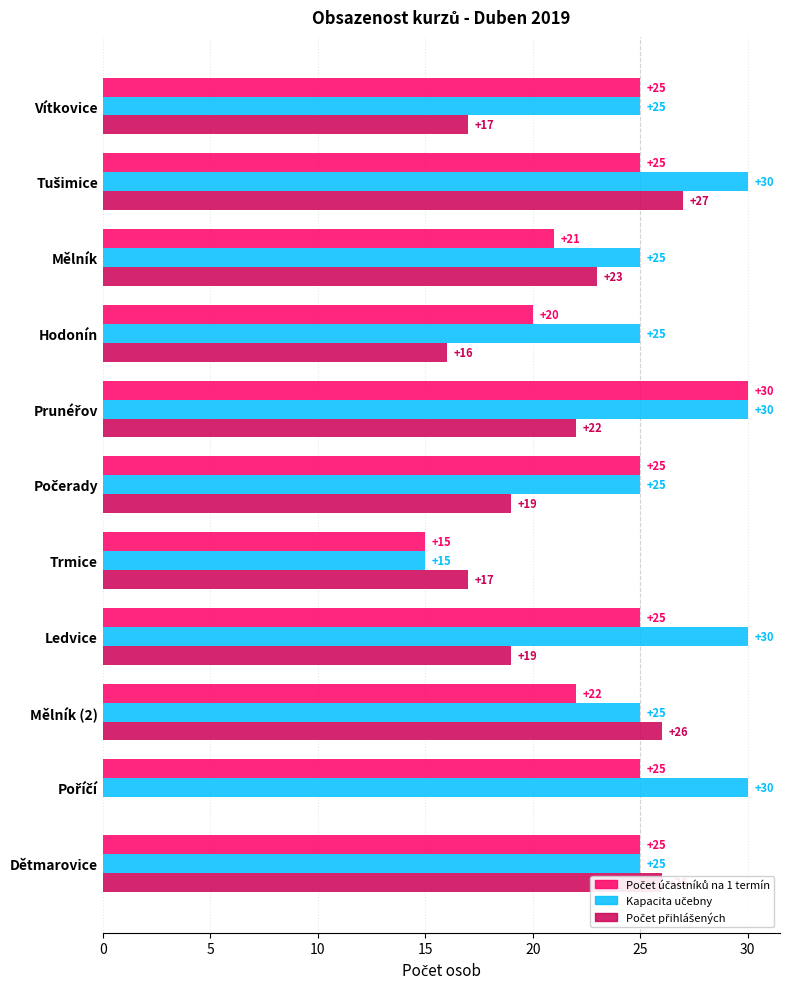

How many series are shown in this chart?

3